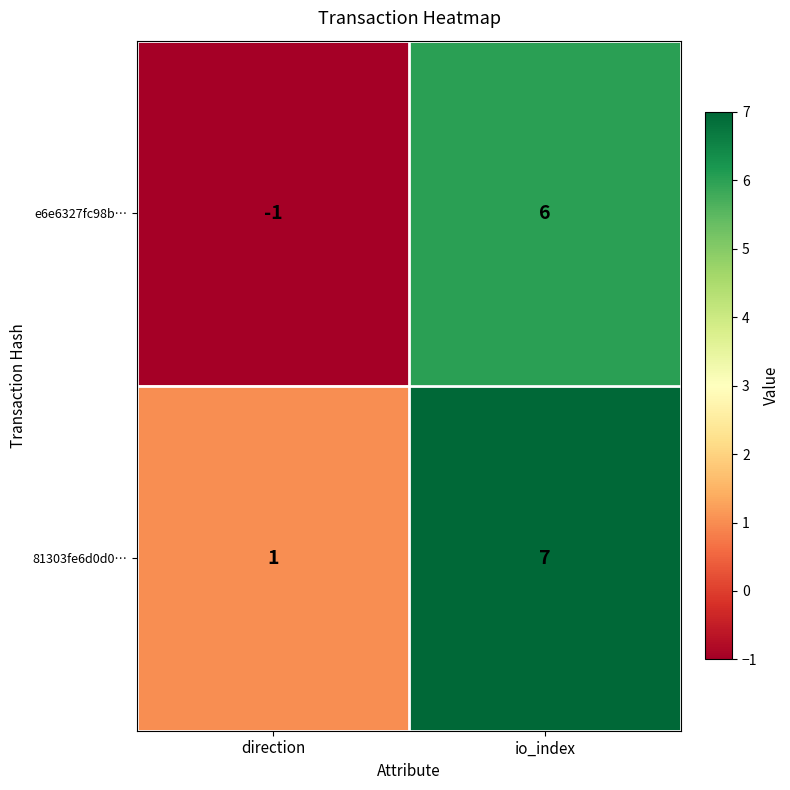

What is the maximum value shown in the chart?

7